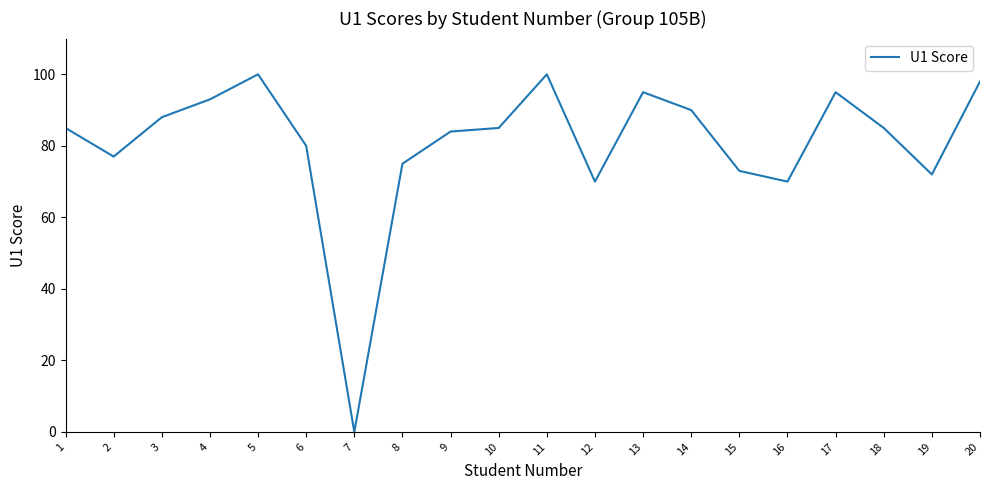

True or false: the data shows 100 at 5.

True